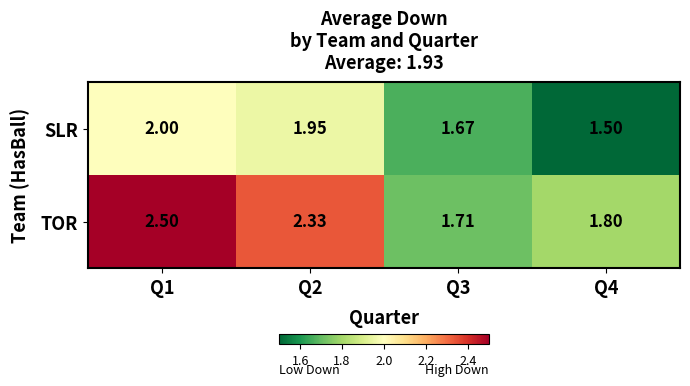

Rank the series at Q4 from highest to lowest value.

TOR, SLR